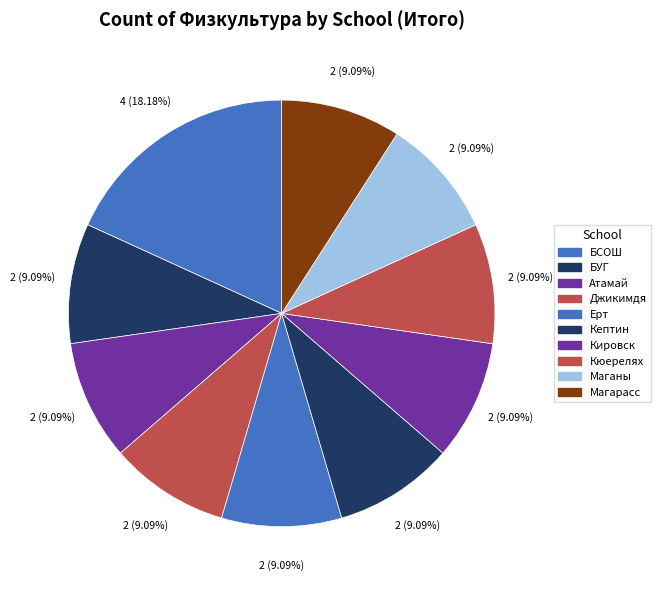

Combined, what portion of the pie is Кептин and Атамай?

18.2%